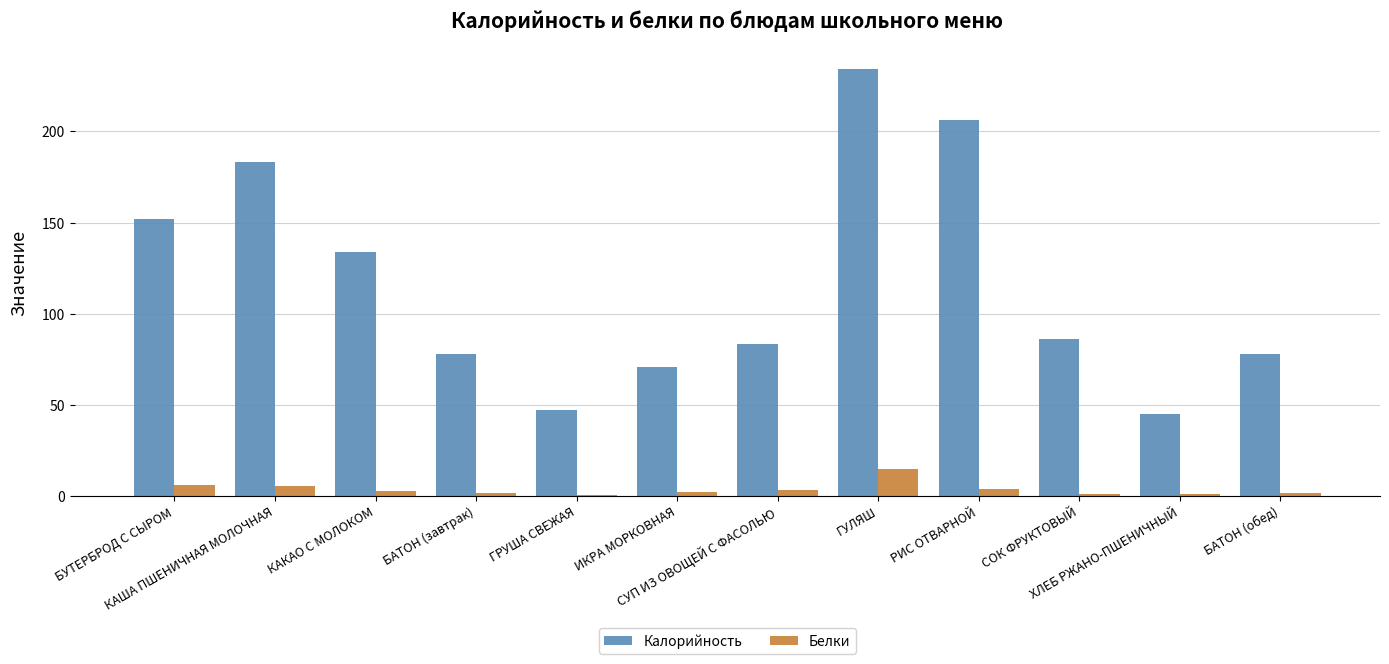

Which series changed the most between РИС ОТВАРНОЙ and ХЛЕБ РЖАНО-ПШЕНИЧНЫЙ?

Калорийность